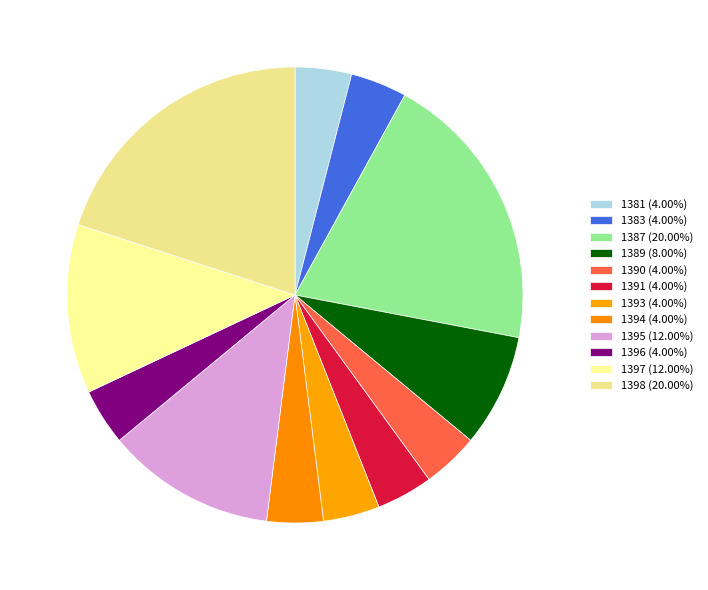

What is the total percentage of 1393 and 1394?

8.0%